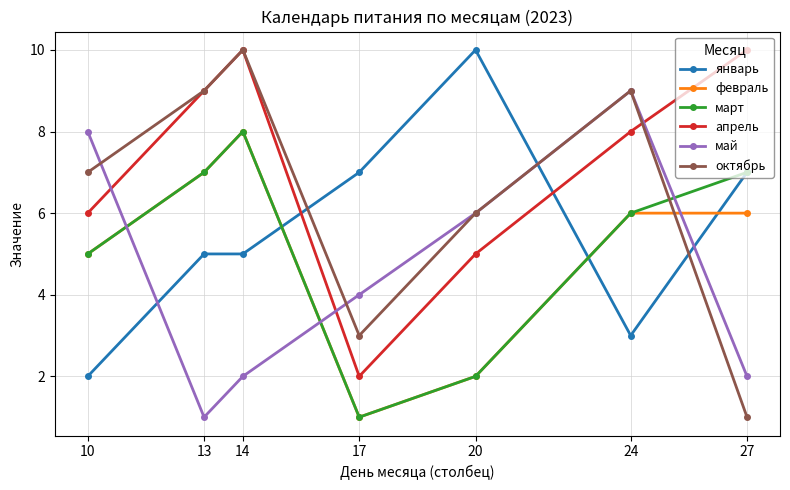

True or false: февраль has a value of 6 at 27.

True